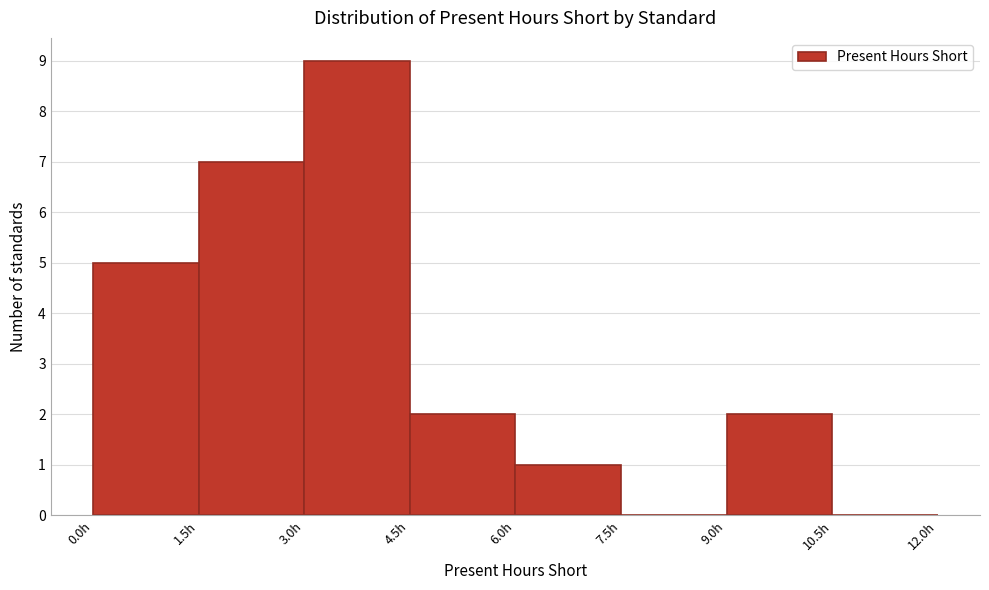

Reading left to right, transcribe this chart: for each bar, give the range it covers on the x-axis and its height. Neither the bar edges nor the heights are printed on the chart, so give them approximately, as read against the axes.

0.0 to 1.5: 5
1.5 to 3.0: 7
3.0 to 4.5: 9
4.5 to 6.0: 2
6.0 to 7.5: 1
7.5 to 9.0: 0
9.0 to 10.5: 2
10.5 to 12.0: 0